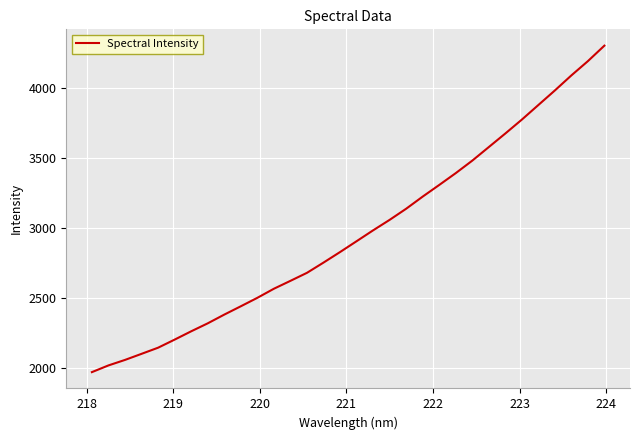

What is the difference between the maximum and minimum values?

2328.4